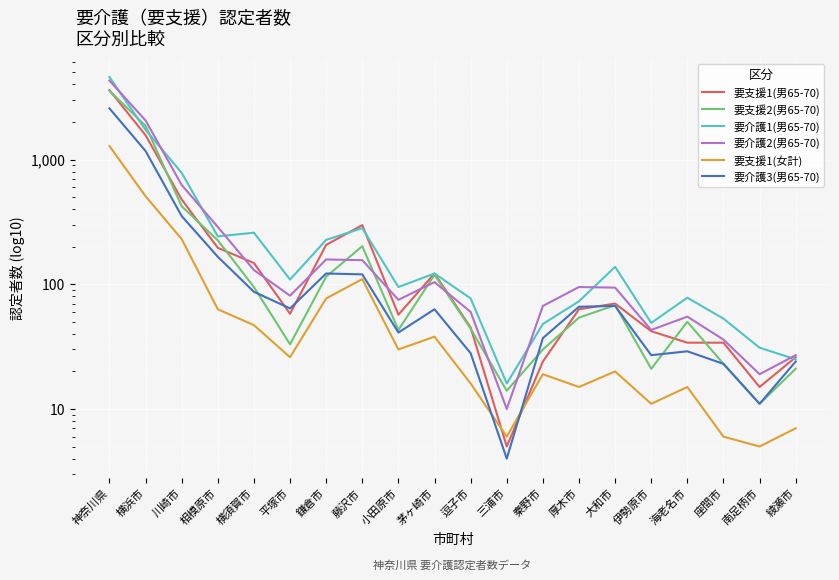

What is the difference between the second highest and second lowest values in the 要支援1(男65-70) series?

1552